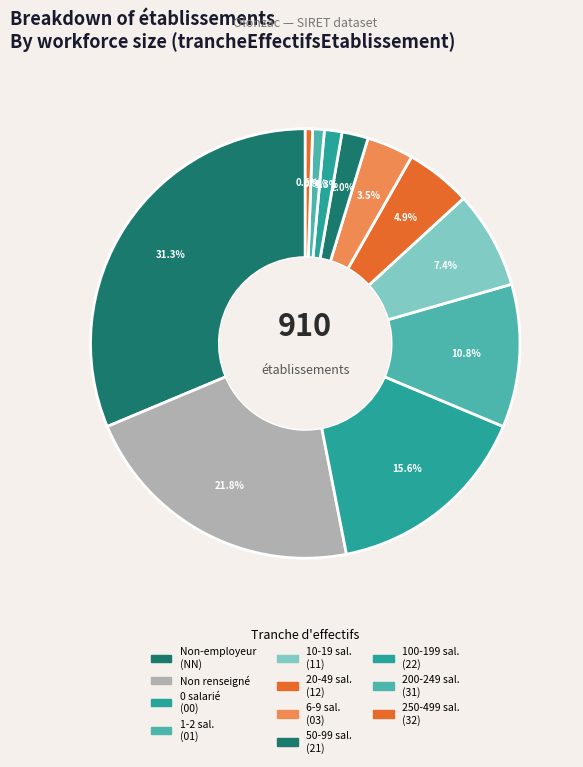

How many segments does this pie chart have?

11